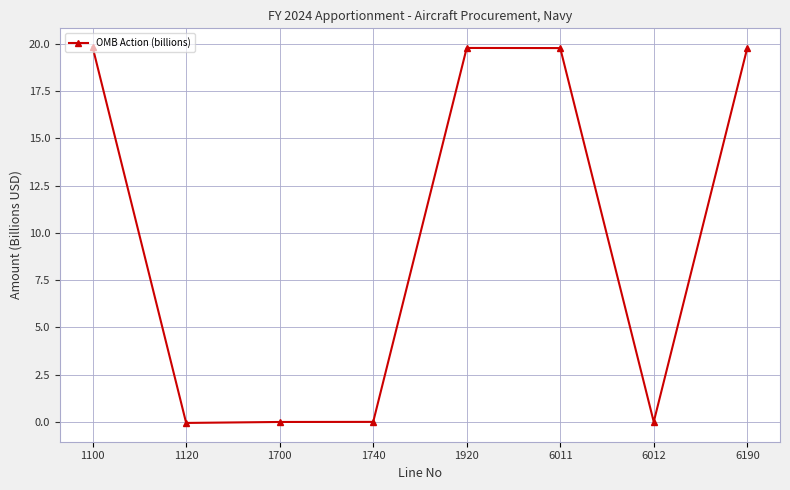

True or false: there are more than 2 points higher than both neighbors.

False